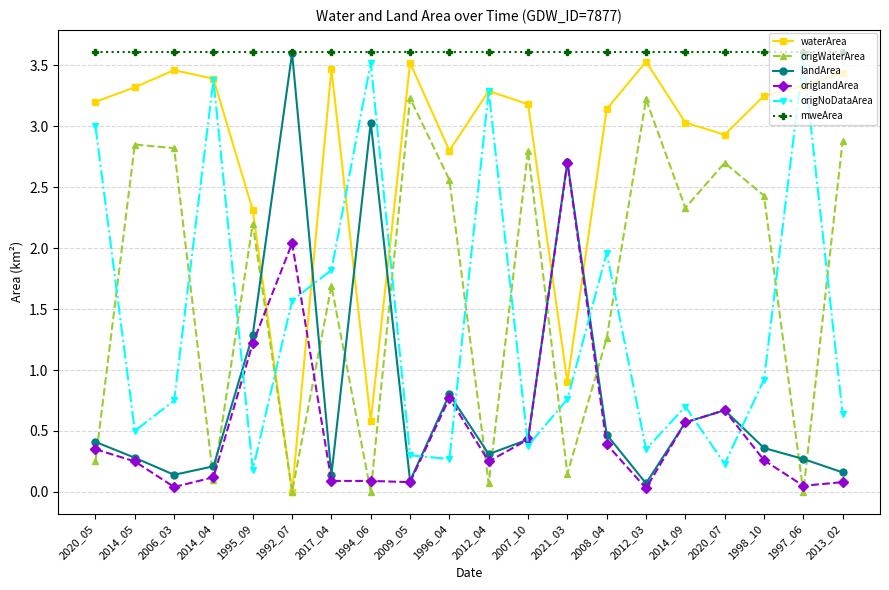

Which series changed the most between 2012_03 and 2014_09?

origWaterArea